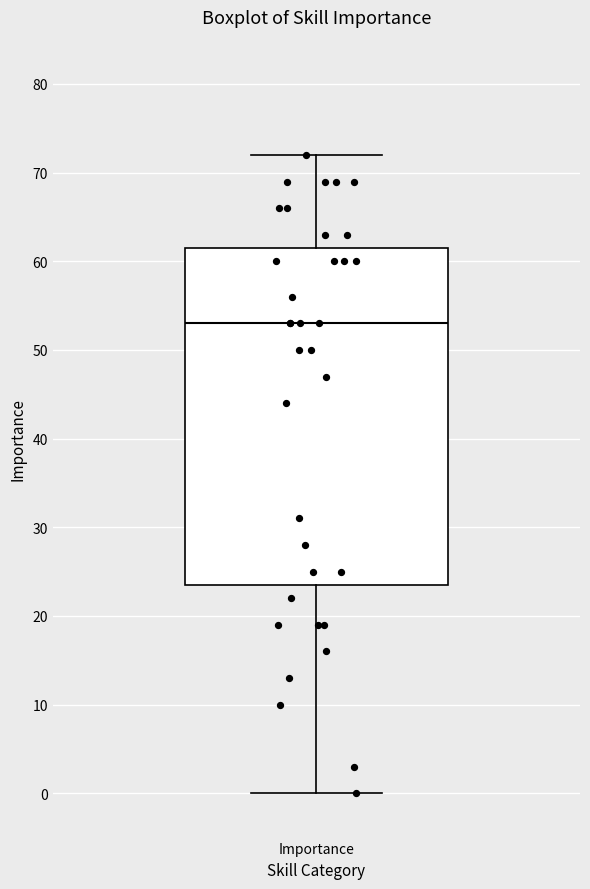

Where does the median line of the box for Importance sit on the y-axis? The values are not printed on the chart, so give them approximately, as read against the axis.

53